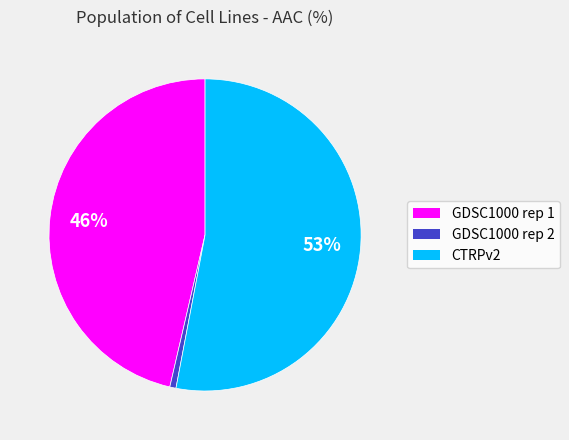

To the nearest percent, what is the combined percentage of GDSC1000 rep 2 and CTRPv2?

54%